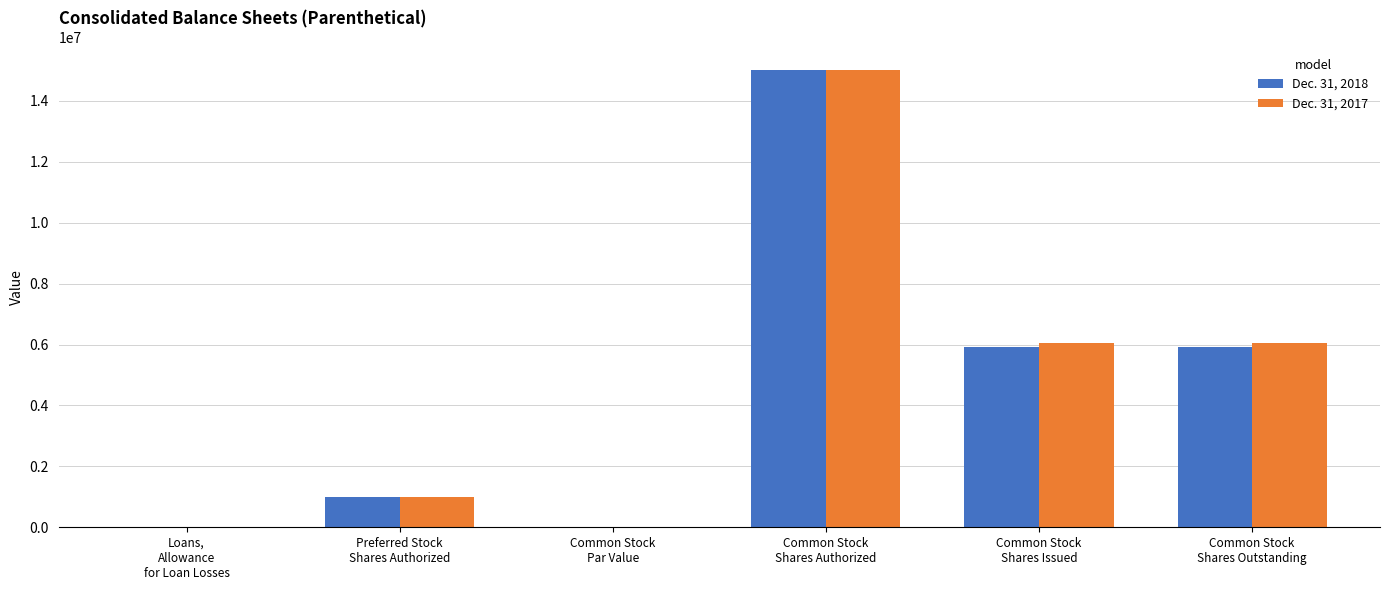

The Dec. 31, 2017 series shows 282102.9 at Preferred Stock
Shares Authorized. True or false?

False